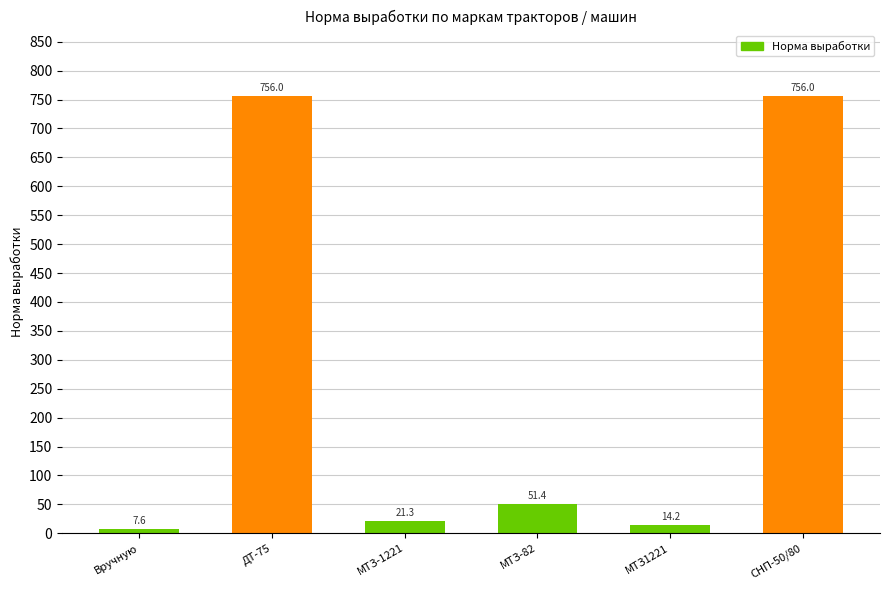

The chart shows a value of 7.6 at Вручную. True or false?

True